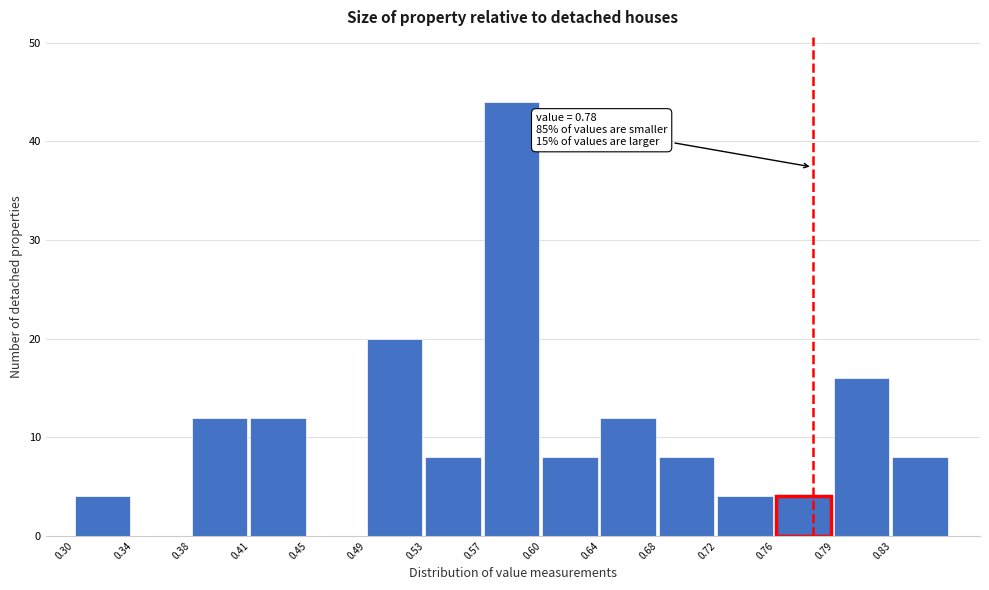

Over which range of the x-axis is the bar tallest?

0.566 to 0.604